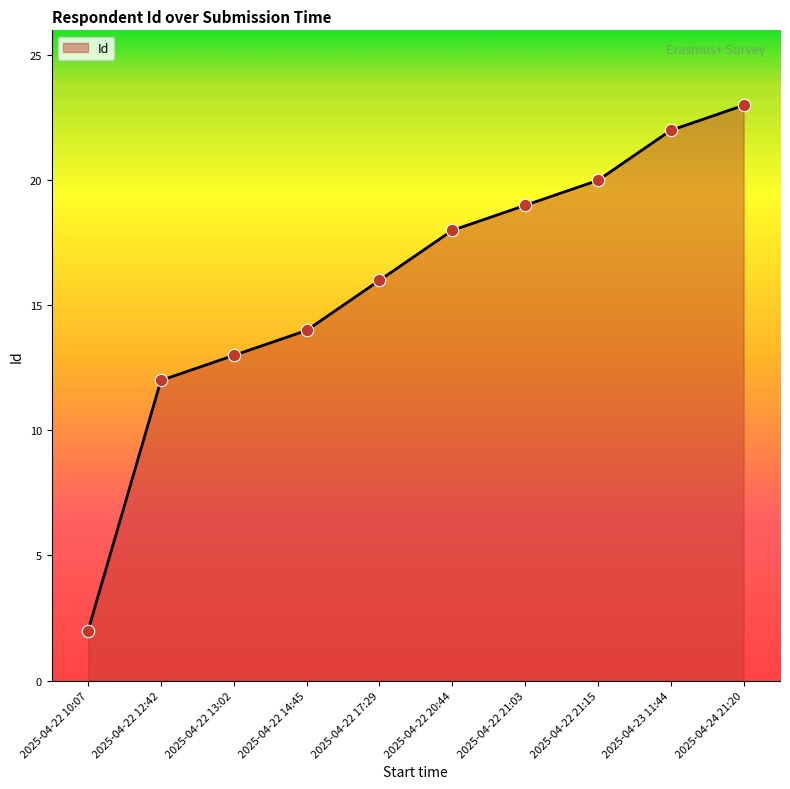

What is the change in value from 2025-04-22 17:29 to 2025-04-23 11:44?

+6